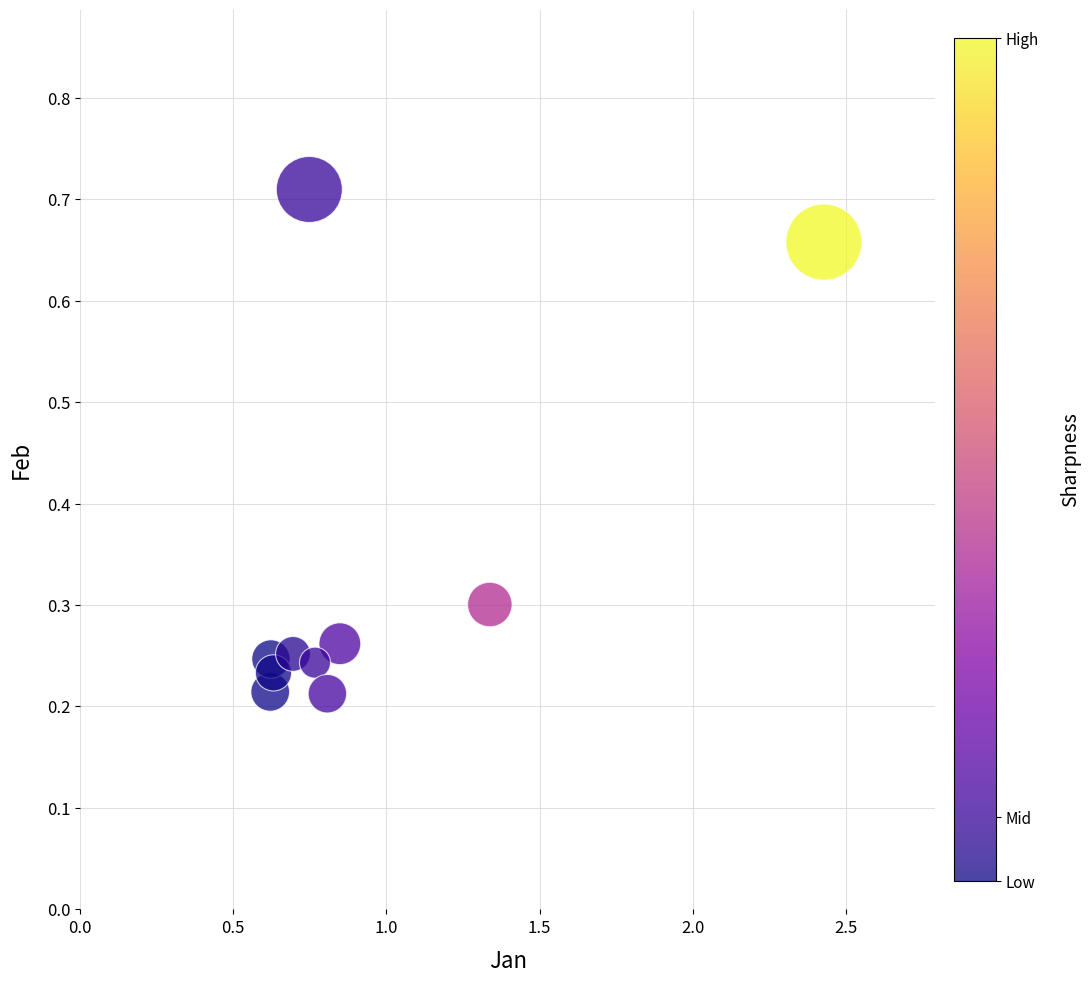

What is the average X value?

1.0